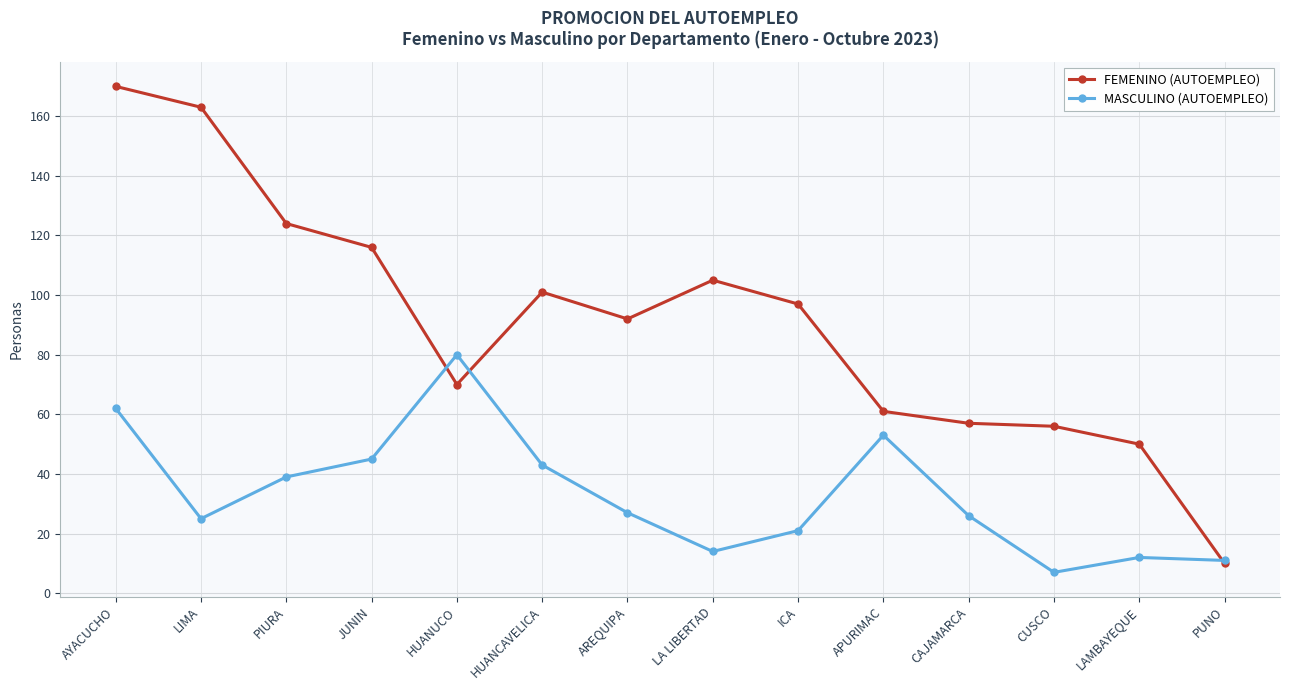

True or false: MASCULINO (AUTOEMPLEO) has a value of 21 at ICA.

True